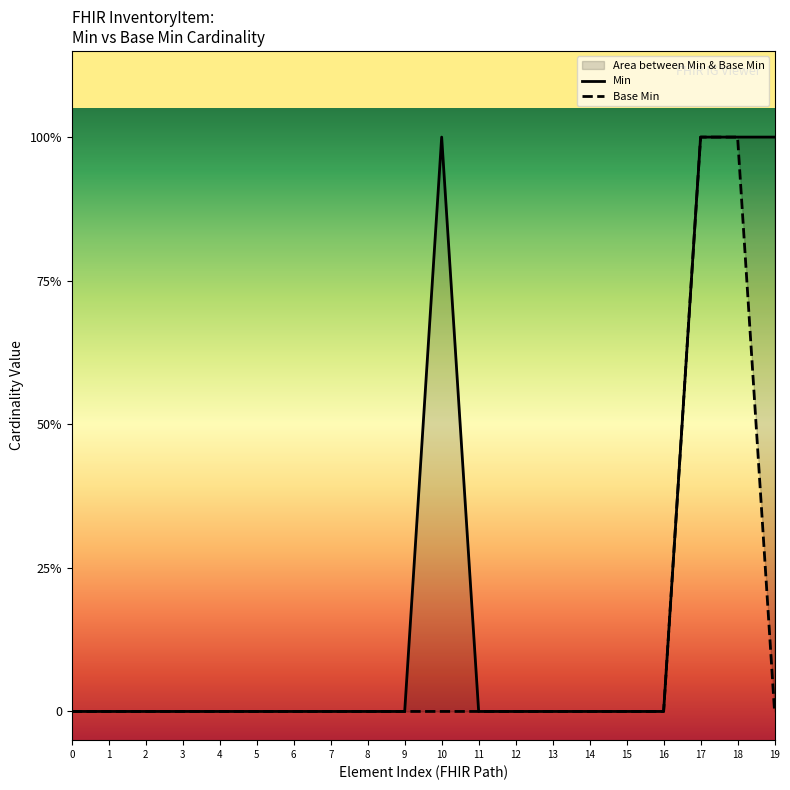

Which series has the largest range (max minus min)?

Min